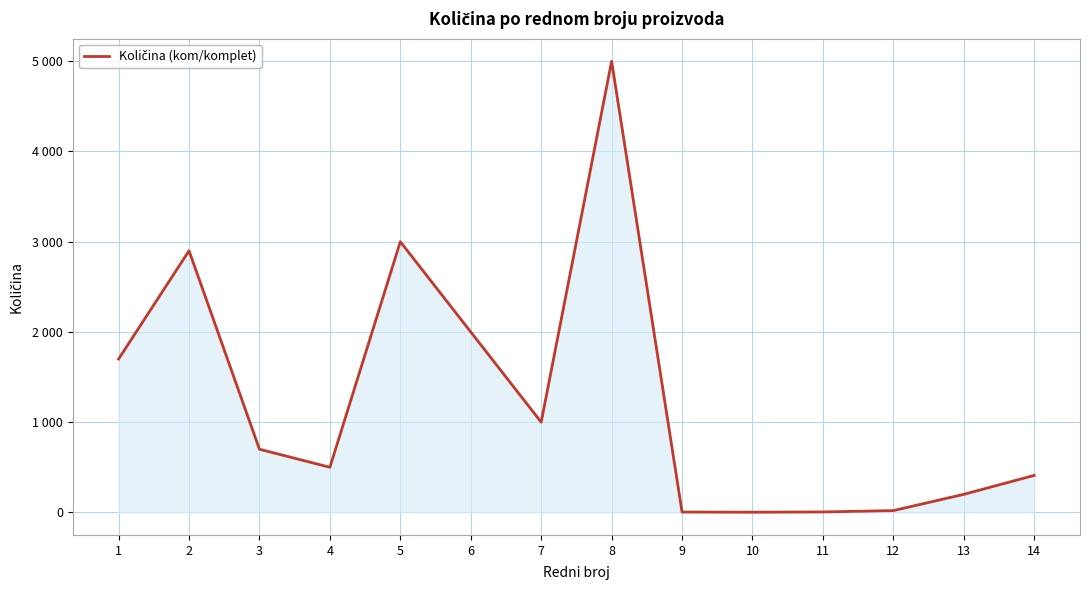

Rank the categories by value from highest to lowest.

8, 5, 2, 6, 1, 7, 3, 4, 14, 13, 12, 11, 9, 10